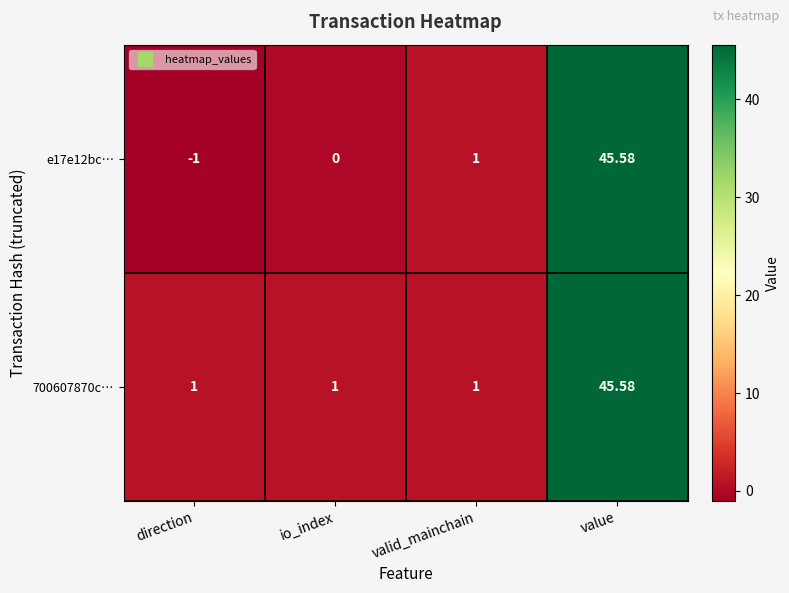

At which label does e17e12bc… reach its minimum?

direction